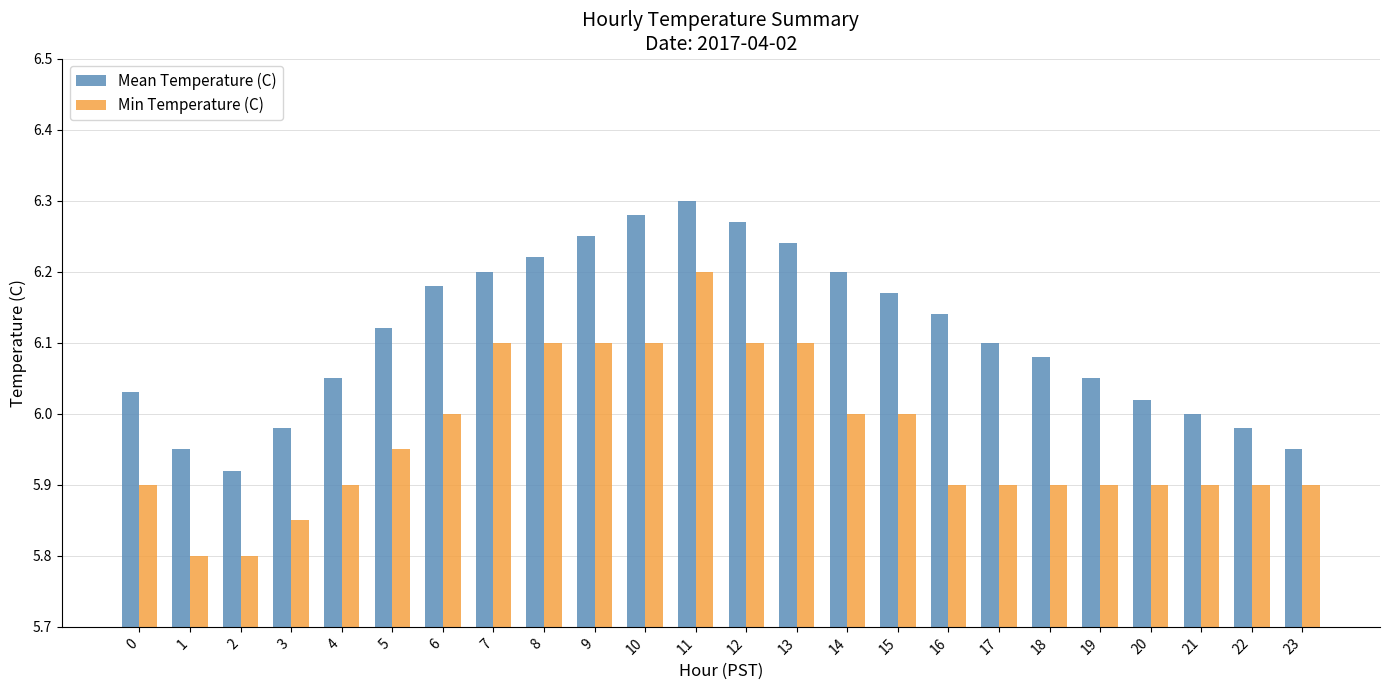

Which series has the widest spread of values?

Min Temperature (C)